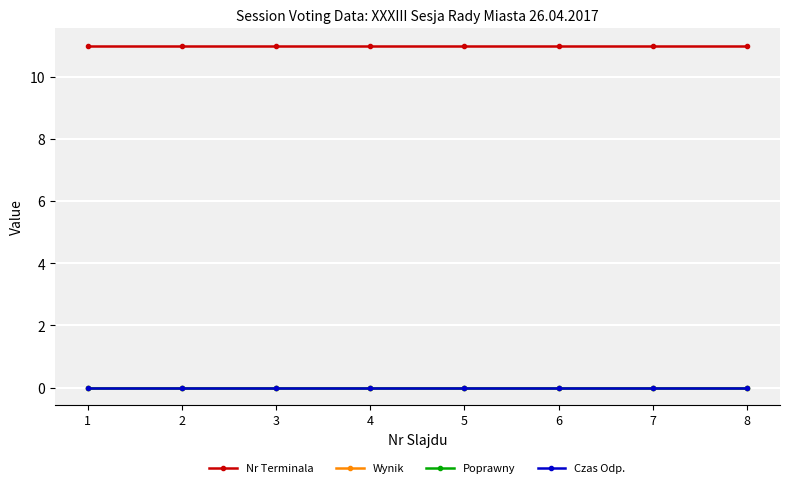

Read the Nr Terminala value at 5.

11